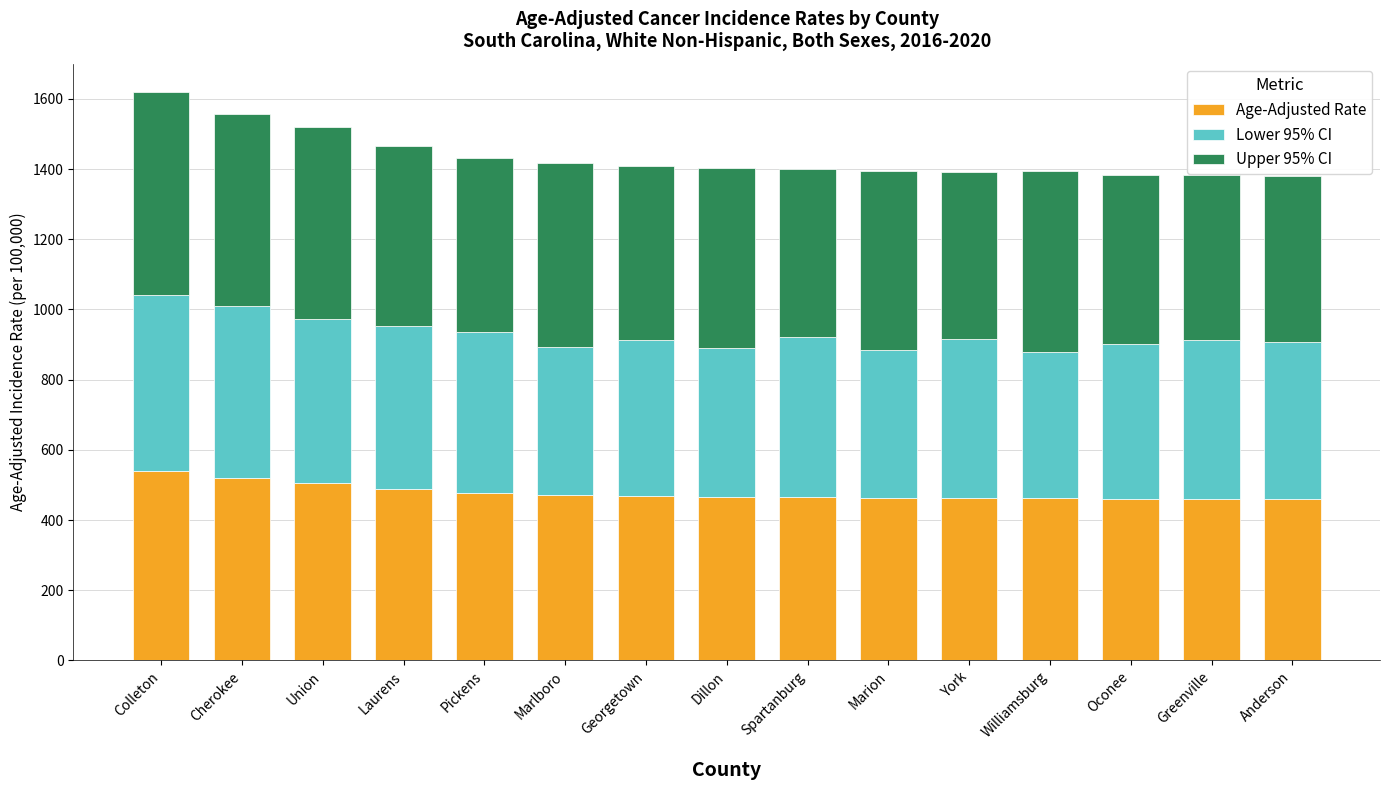

What is the minimum value for Age-Adjusted Rate?

460.4